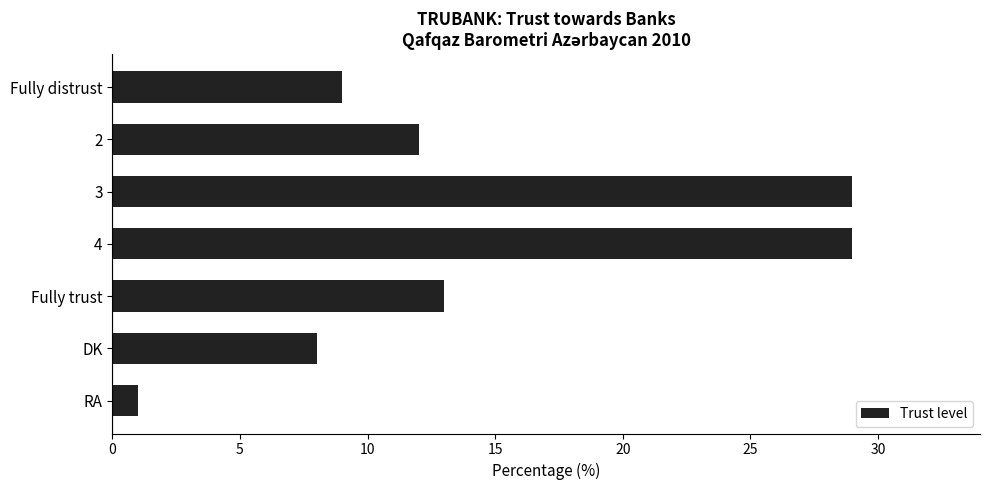

Which has a higher value, 4 or Fully trust?

4